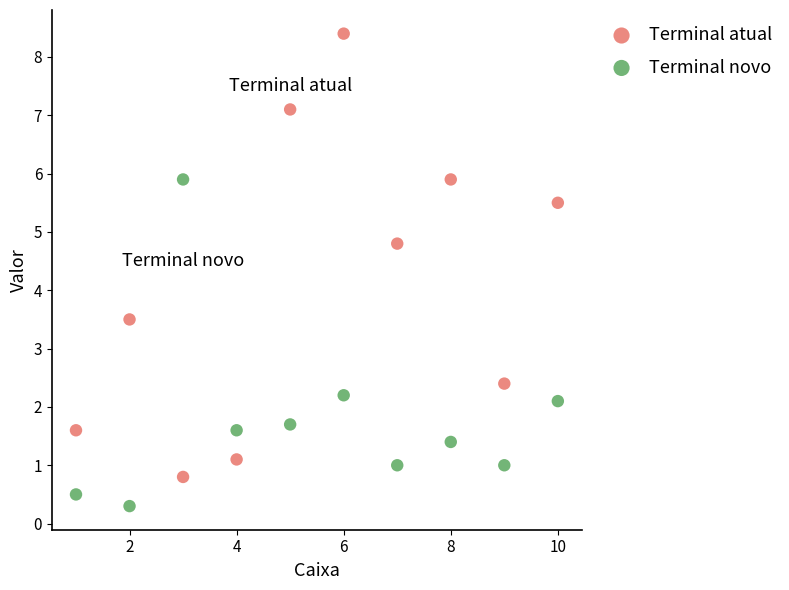

Which series has the widest spread of Y values?

Terminal atual